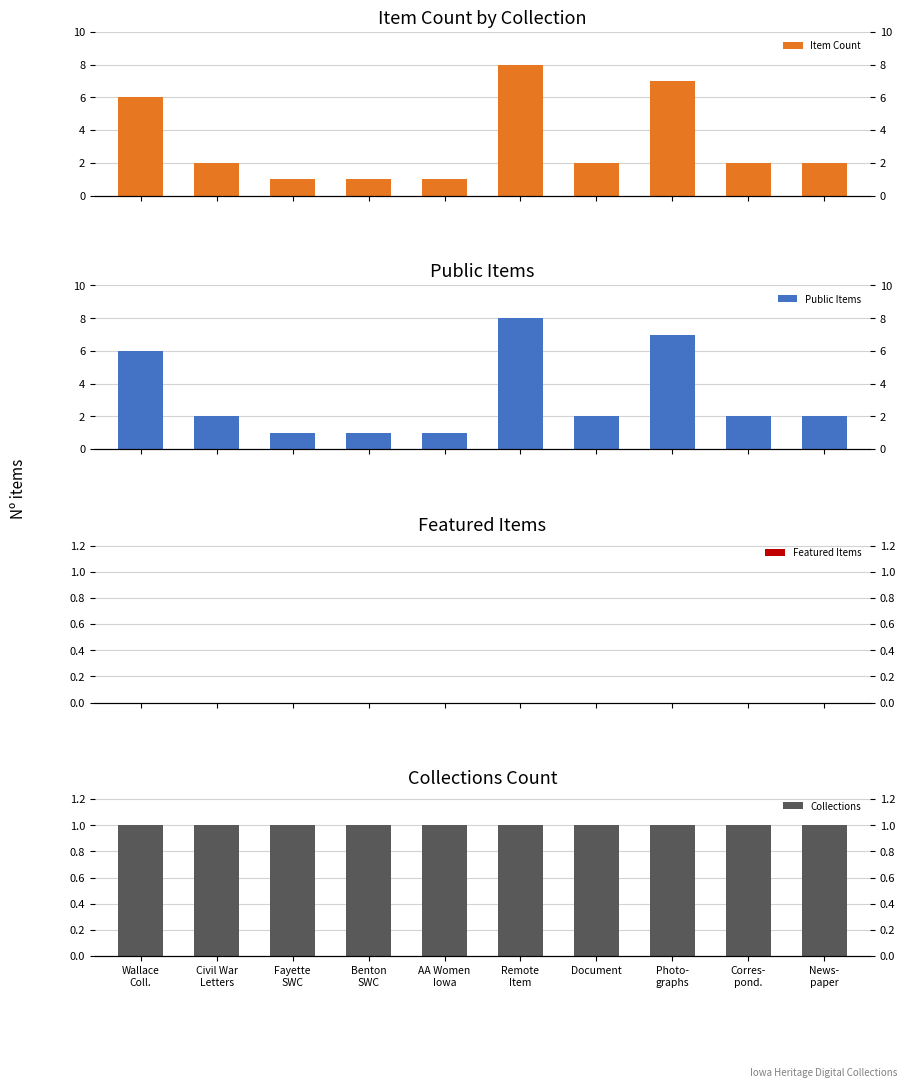

Reading left to right, what are all the values shown in this chart?

Item Count: Wallace
Coll.=6	Civil War
Letters=2	Fayette
SWC=1	Benton
SWC=1	AA Women
Iowa=1	Remote
Item=8	Document=2	Photo-
graphs=7	Corres-
pond.=2	News-
paper=2
Public Items: Wallace
Coll.=6	Civil War
Letters=2	Fayette
SWC=1	Benton
SWC=1	AA Women
Iowa=1	Remote
Item=8	Document=2	Photo-
graphs=7	Corres-
pond.=2	News-
paper=2
Featured Items: Wallace
Coll.=0	Civil War
Letters=0	Fayette
SWC=0	Benton
SWC=0	AA Women
Iowa=0	Remote
Item=0	Document=0	Photo-
graphs=0	Corres-
pond.=0	News-
paper=0
Collections: Wallace
Coll.=1	Civil War
Letters=1	Fayette
SWC=1	Benton
SWC=1	AA Women
Iowa=1	Remote
Item=1	Document=1	Photo-
graphs=1	Corres-
pond.=1	News-
paper=1